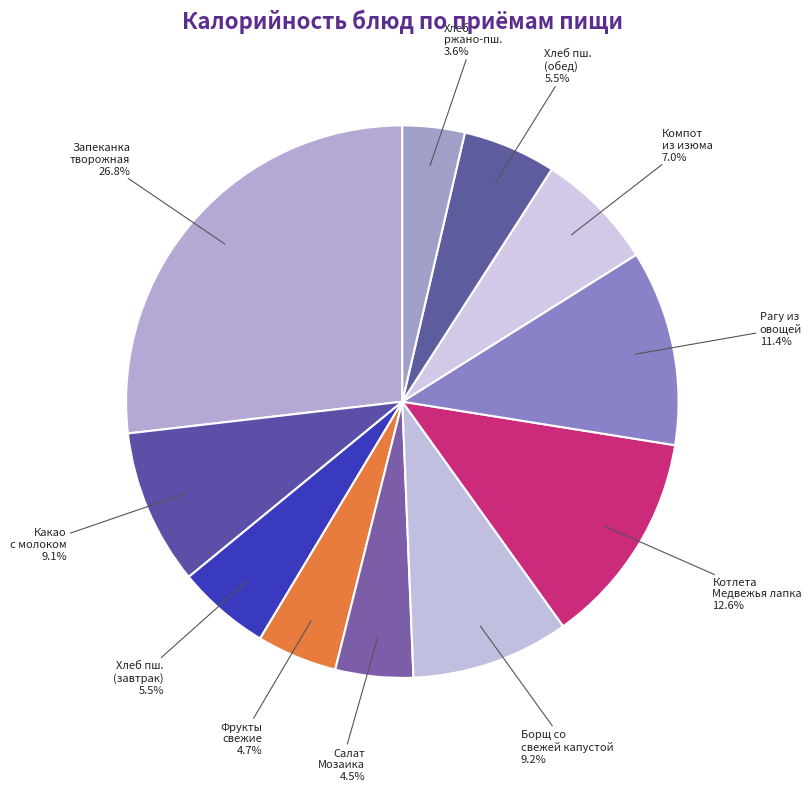

Is there a majority slice in this chart?

No